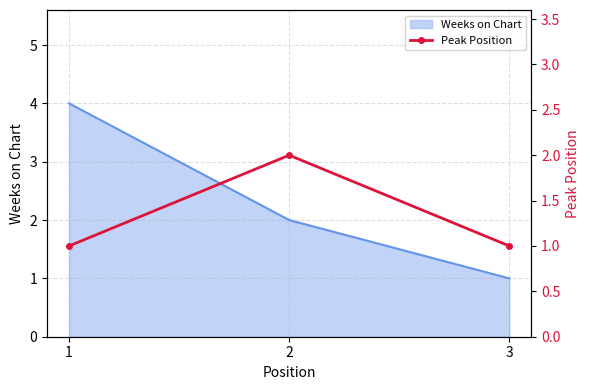

Is it true that the value at 2 is 2?

True